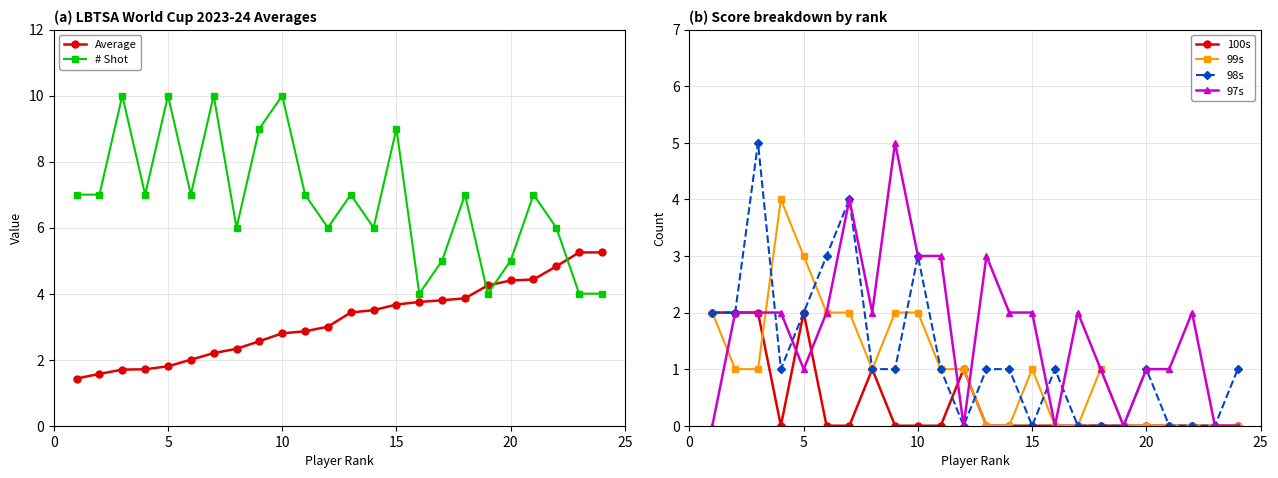

After their last crossing, which series has the higher values: Average or # Shot?

Average